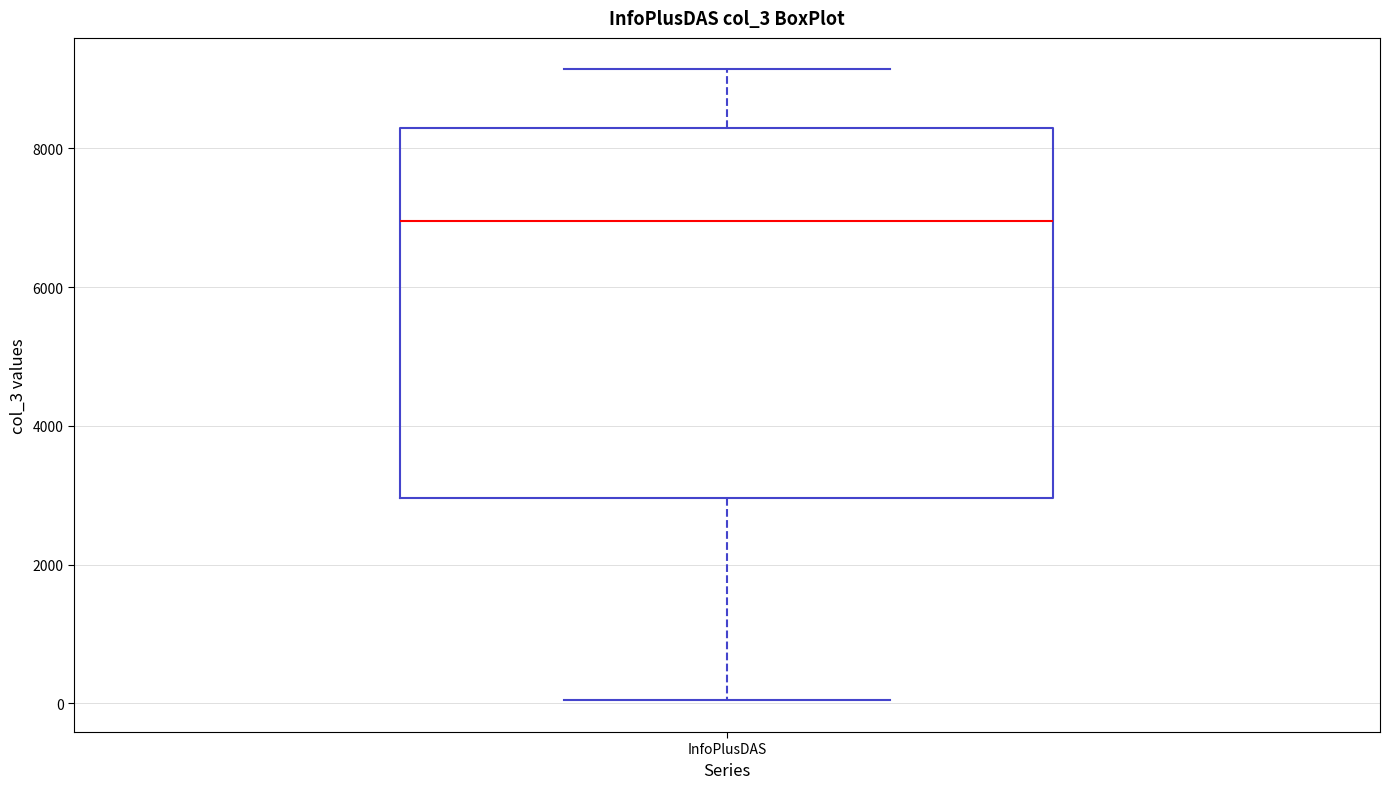

Read this box plot against the y-axis: the position of the median line, the range covered by the box, and the ends of both whiskers. The values are not printed on the chart, so give them approximately, as read against the axis.

median 7000, box 3000 to 8200, whiskers 0 to 9200